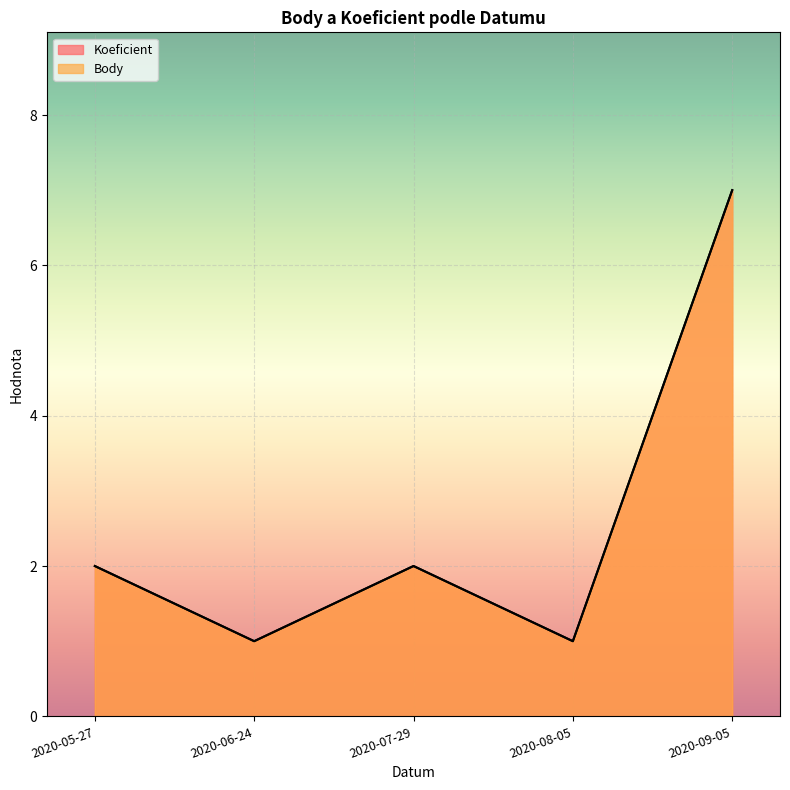

What is the label of the 5th point from the left?

2020-09-05